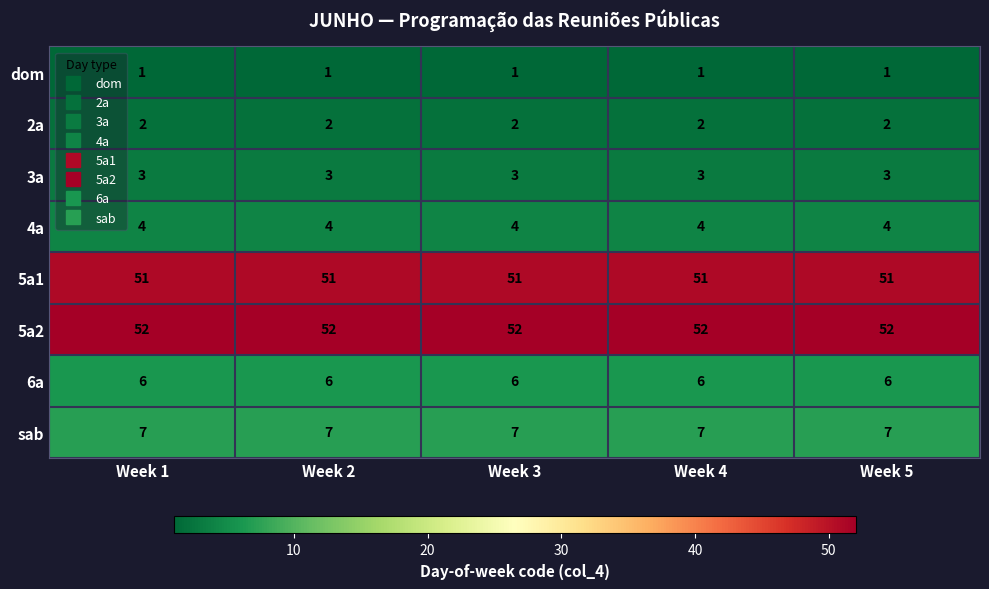

Is the value of 5a1 at Week 3 greater than the value of 2a at Week 1?

Yes